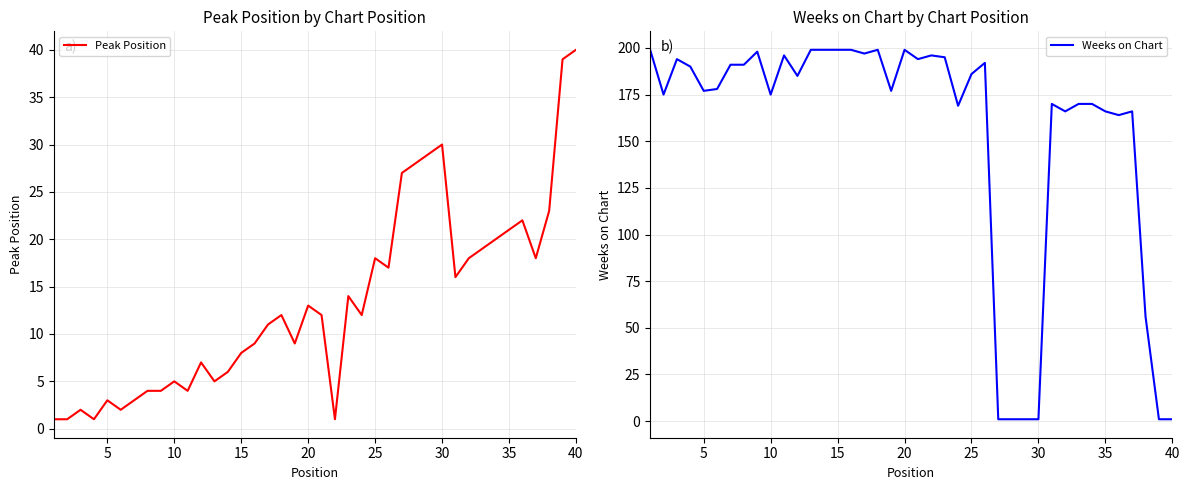

Is it true that Peak Position equals 0 at 15?

False